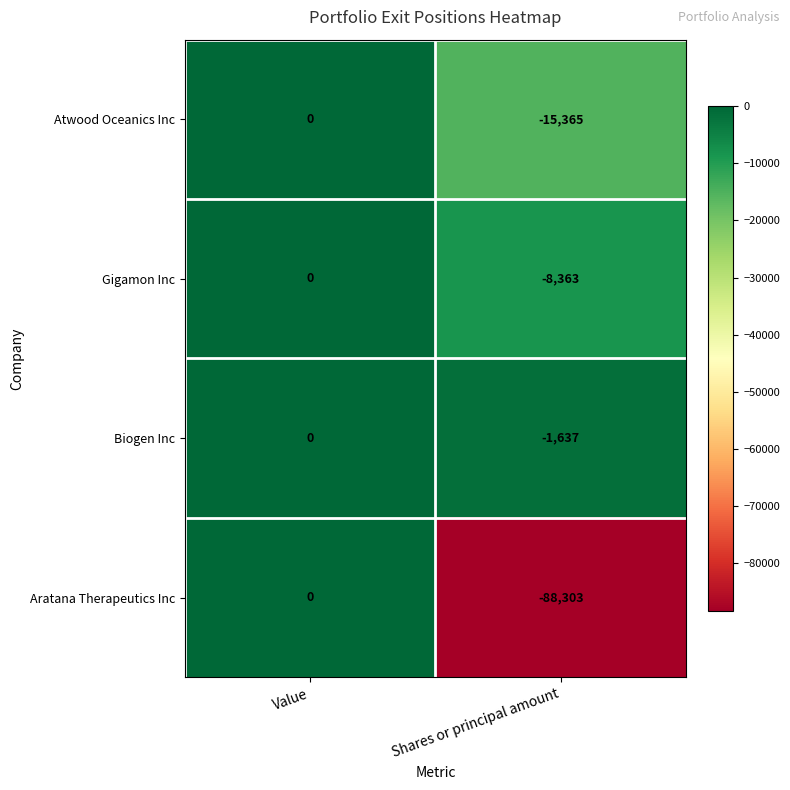

Rank the categories by Atwood Oceanics Inc value from lowest to highest.

Shares or principal amount, Value